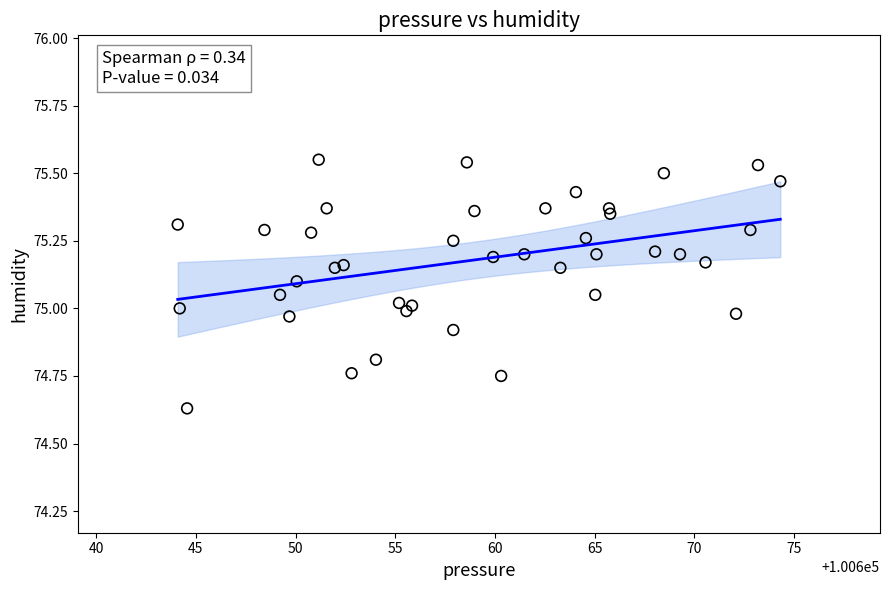

What is the range of Y values (max minus min)?

0.9